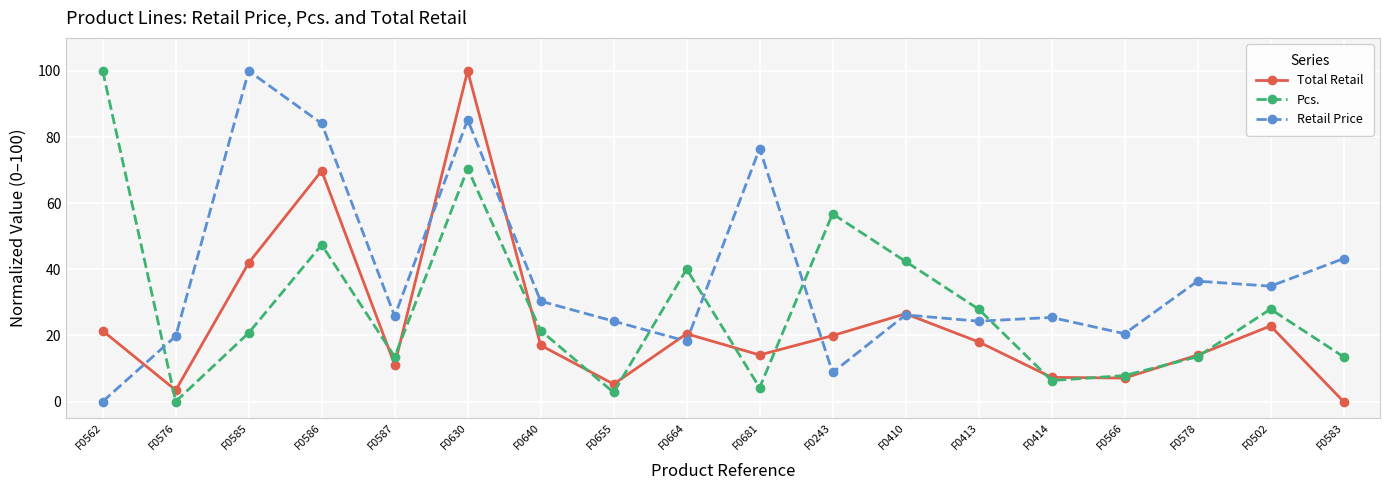

Is it true that Retail Price equals 20.5 at F0566?

True